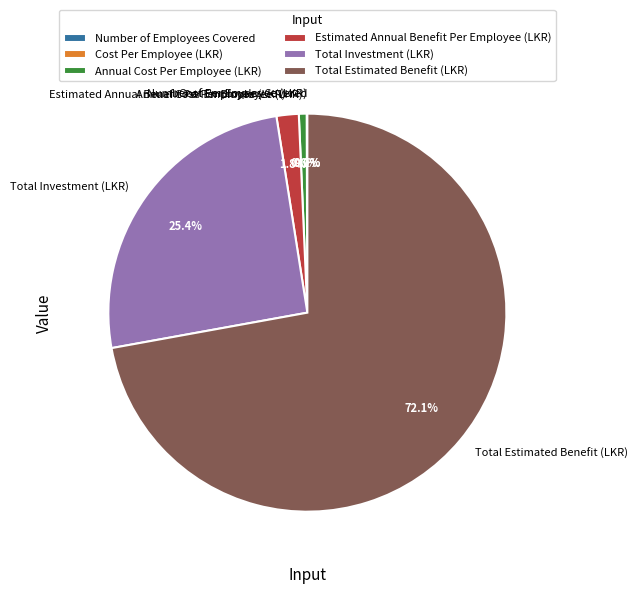

What is the majority slice?

Total Estimated Benefit (LKR)